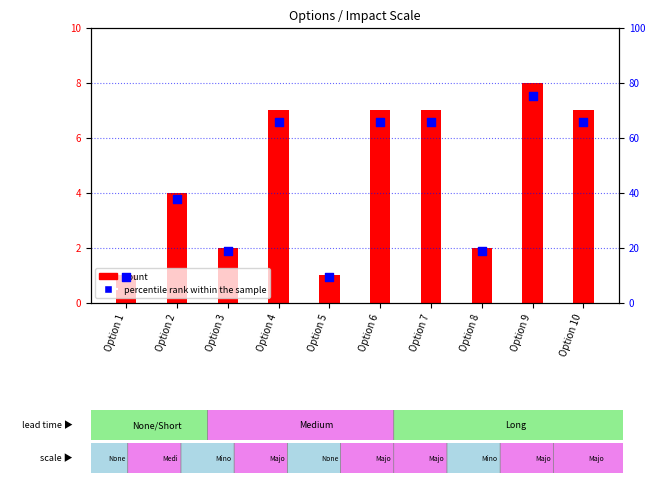

What is the change in value from Option 1 to Option 8?

+9.4